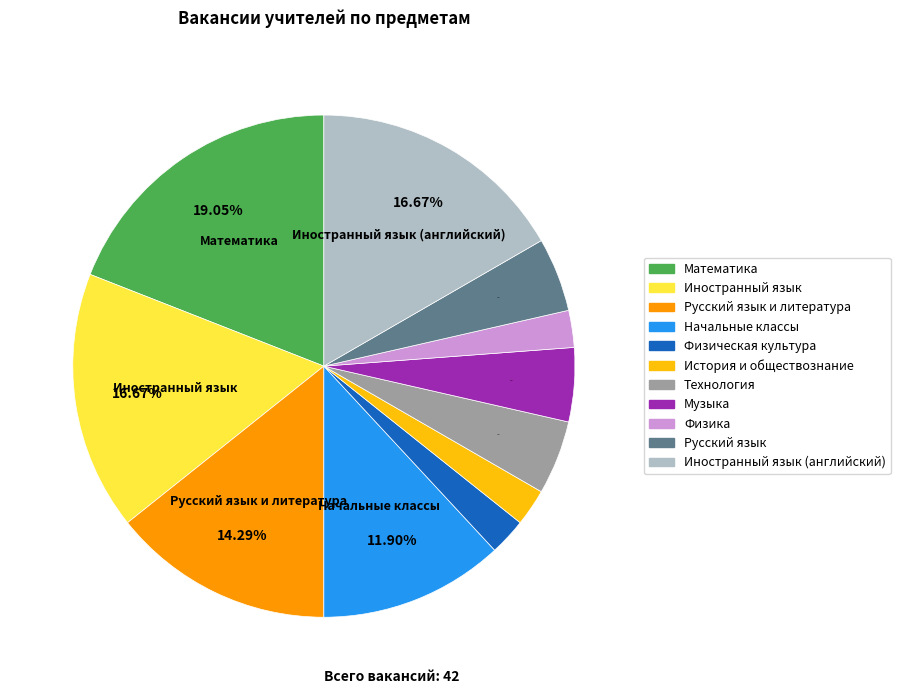

Is there any slice that represents more than half of the pie?

No